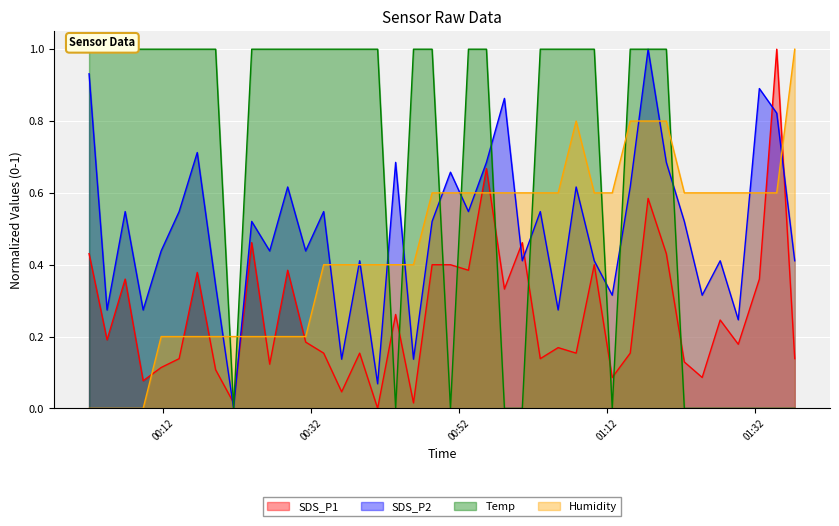

Which series ends up on top after the final intersection of SDS_P2 and Humidity?

Humidity